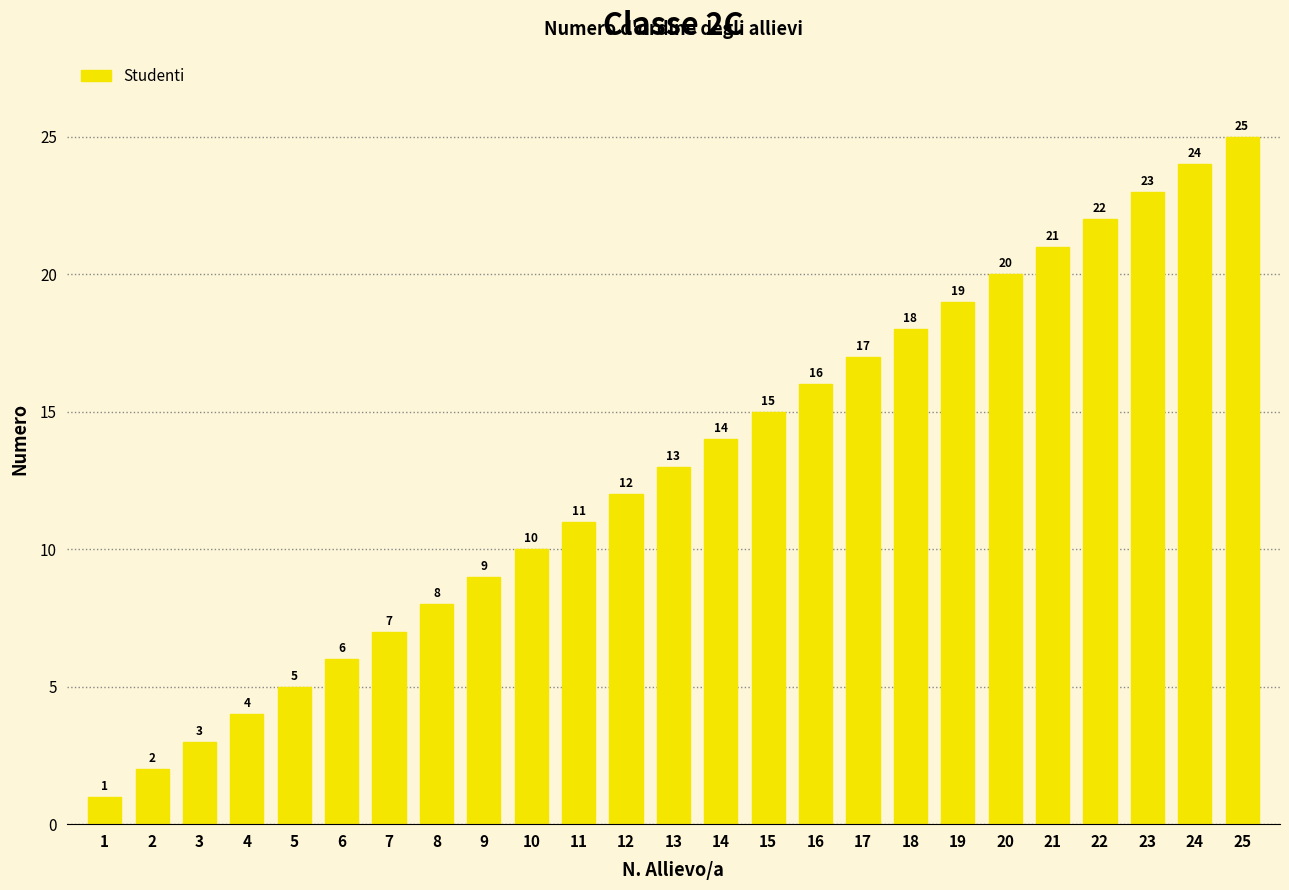

What is the sum of all values?

325